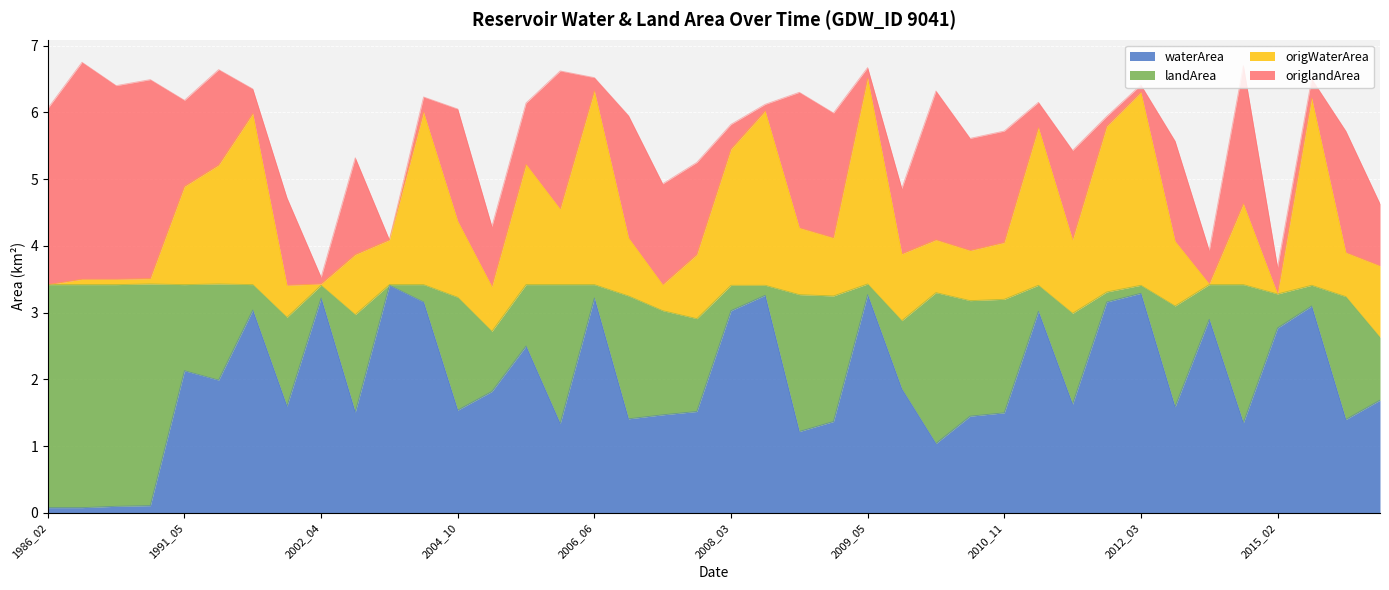

How many values in the waterArea series exceed 1?

36